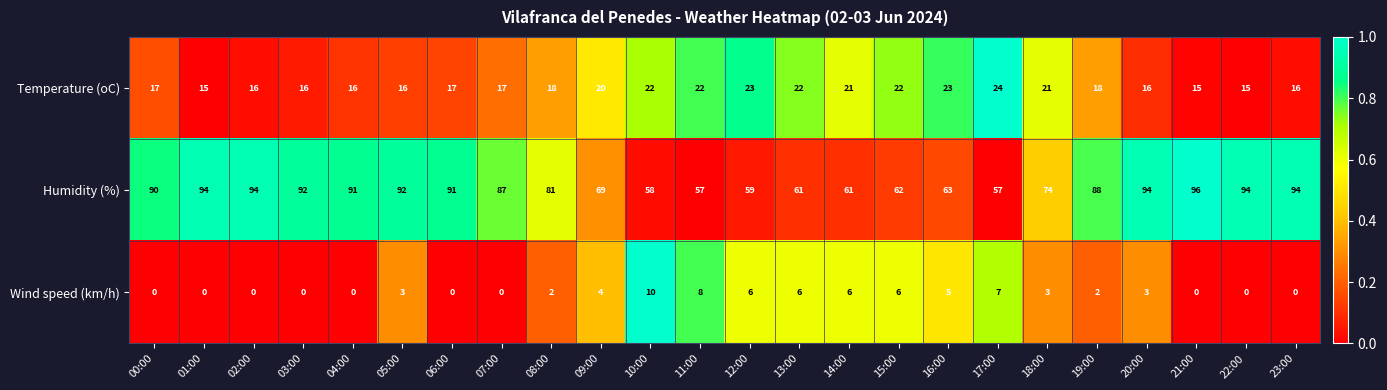

How many series are shown in this chart?

3